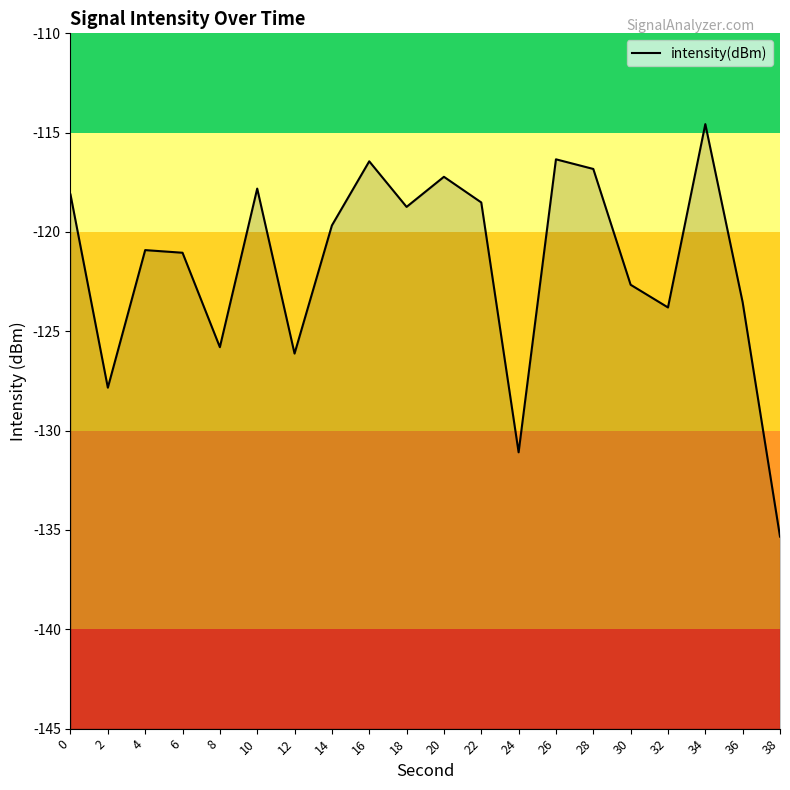

Reading left to right, list all the values displayed in this chart.

0=-118.1	2=-127.8	4=-120.9	6=-121.0	8=-125.8	10=-117.8	12=-126.1	14=-119.7	16=-116.4	18=-118.7	20=-117.2	22=-118.5	24=-131.1	26=-116.3	28=-116.8	30=-122.7	32=-123.8	34=-114.6	36=-123.5	38=-135.3